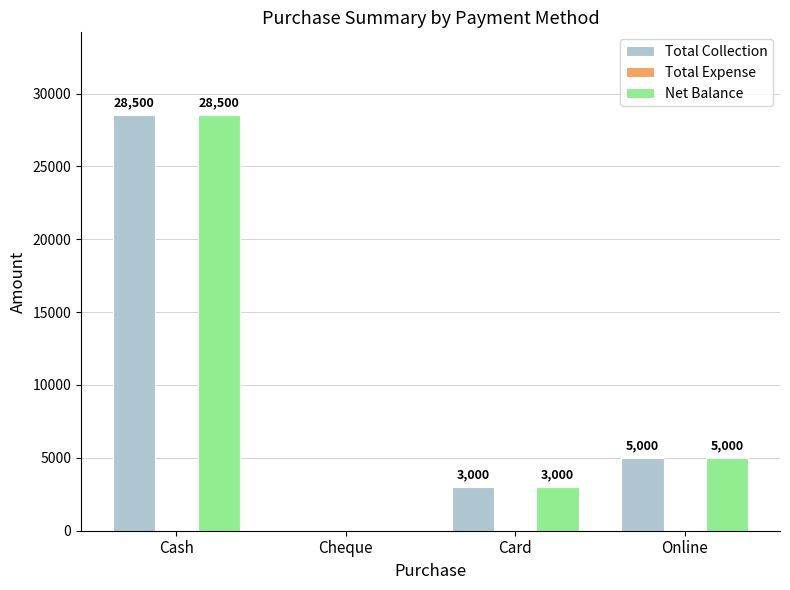

The value of Total Collection at Online is 8503. True or false?

False